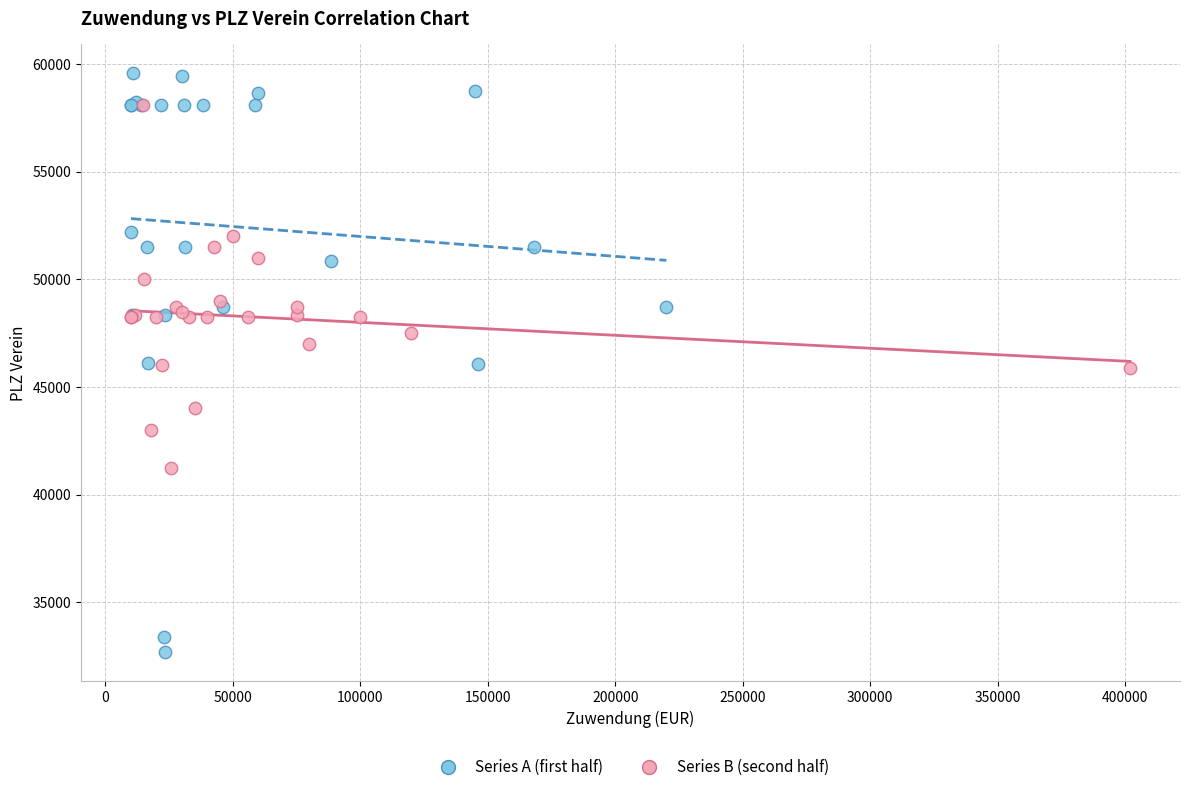

Which series contains the highest Y value?

Series A (first half)